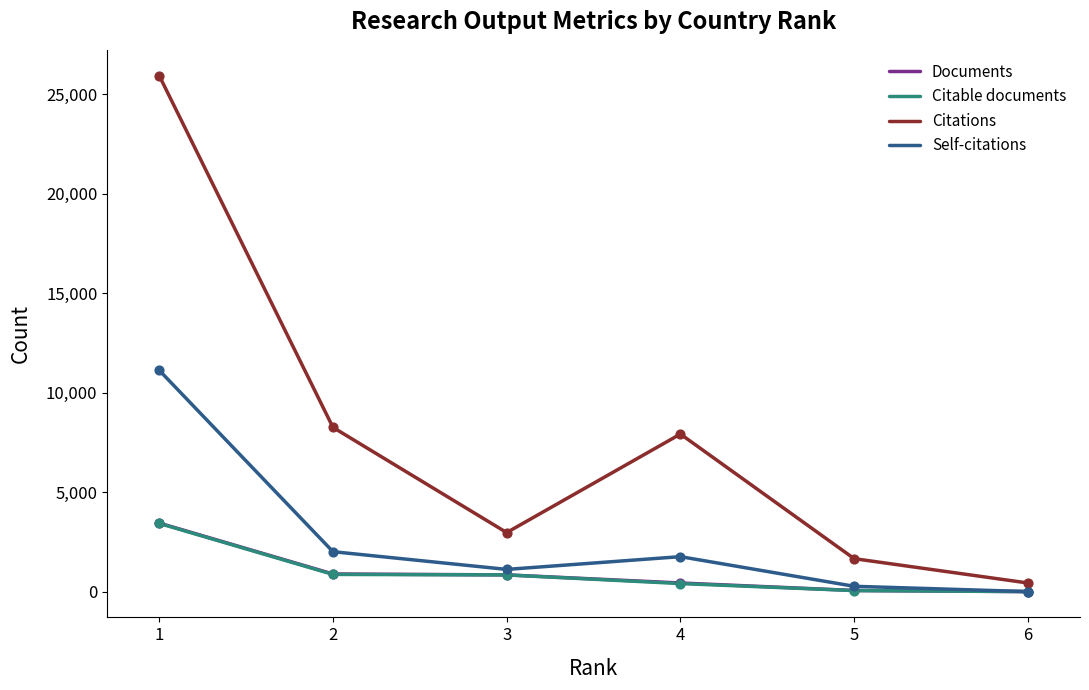

Which series changed the most between 4 and 6?

Citations